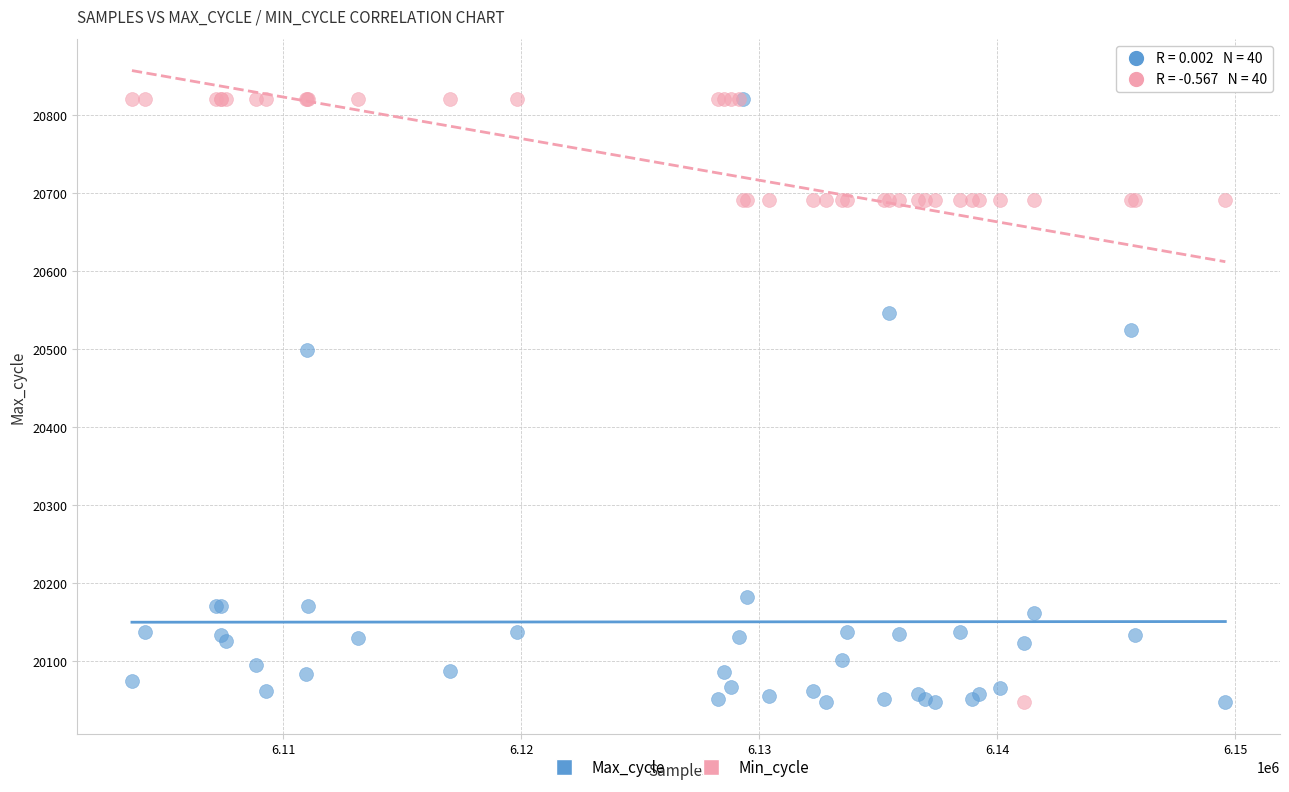

In the Min_cycle series, what Y value is closest to 20434?

20692